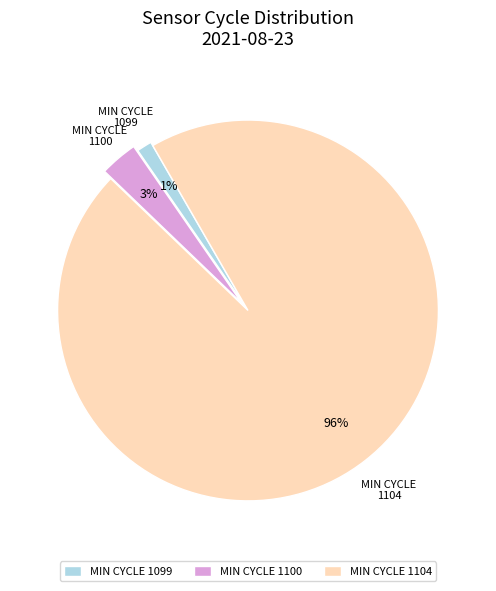

Which has a higher value, MIN CYCLE 1100 or MIN CYCLE 1104?

MIN CYCLE 1104